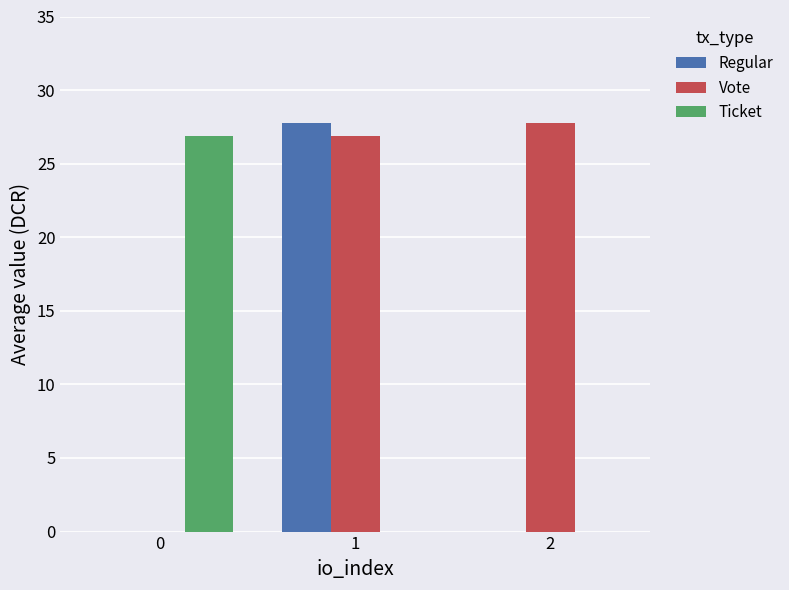

True or false: Ticket has a value of 9.1 at 2.

False